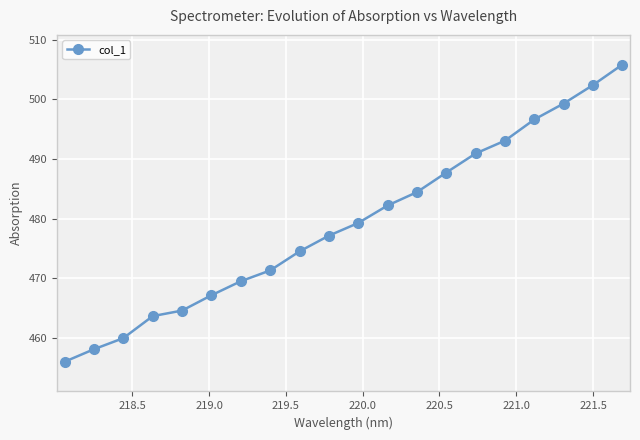

What is the value of the 13th point from the left?

484.4